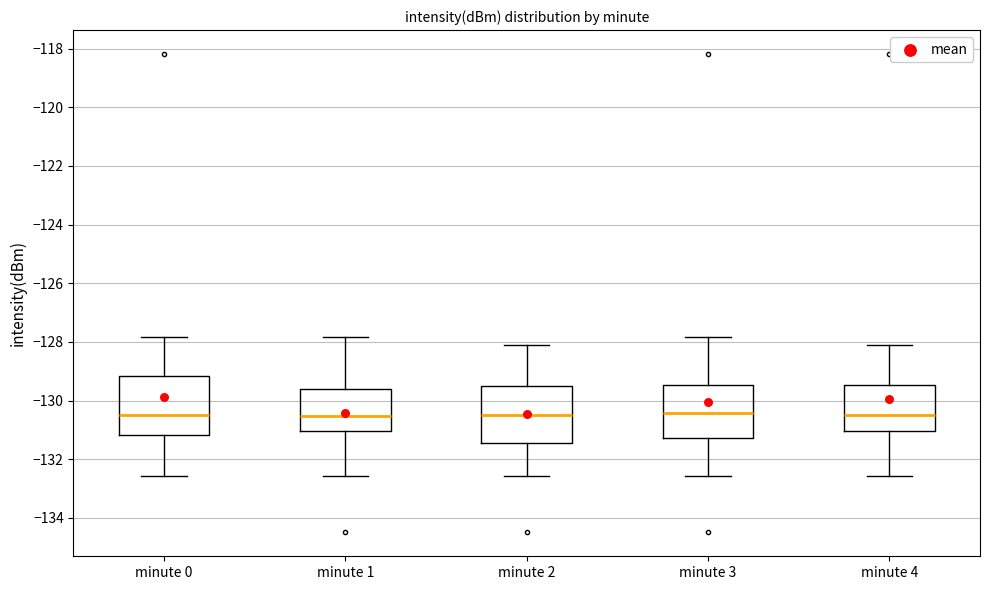

Where does the lower whisker of the box for minute 1 end on the y-axis? The values are not printed on the chart, so give them approximately, as read against the axis.

-132.6